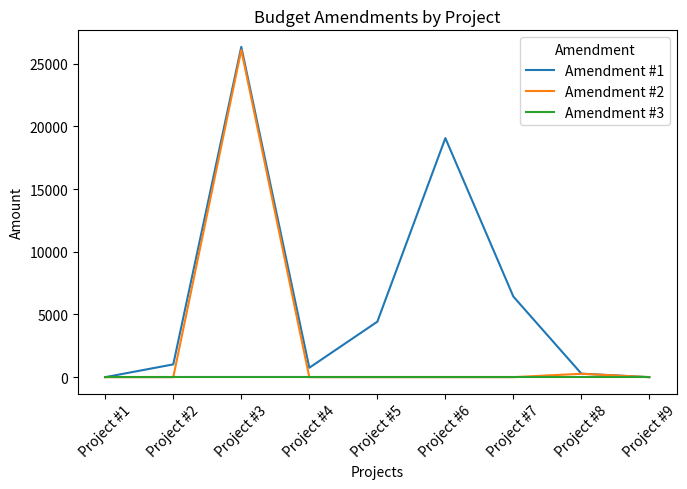

Reading left to right, list all the values displayed in this chart.

Amendment #1: Project #1=0.0	Project #2=1019.7	Project #3=26351.6	Project #4=750.0	Project #5=4425.3	Project #6=19073.0	Project #7=6427.2	Project #8=280.0	Project #9=0.0
Amendment #2: Project #1=0.0	Project #2=0.0	Project #3=26101.6	Project #4=0.0	Project #5=0.0	Project #6=0.0	Project #7=0.0	Project #8=270.0	Project #9=0.0
Amendment #3: Project #1=0.0	Project #2=0.0	Project #3=0.0	Project #4=0.0	Project #5=0.0	Project #6=0.0	Project #7=0.0	Project #8=0.0	Project #9=0.0